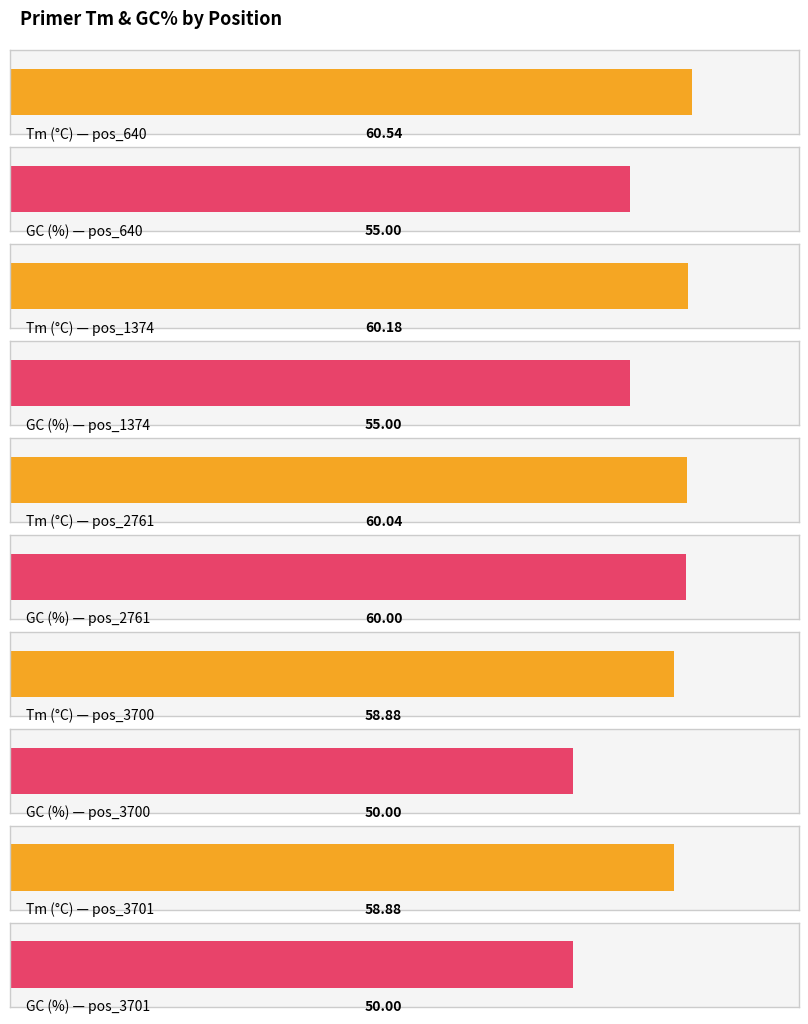

At which category is the sum across all series the highest?

pos_2761